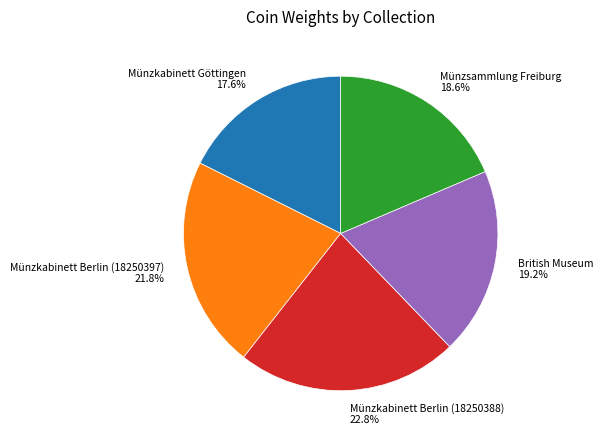

How many segments does this pie chart have?

5